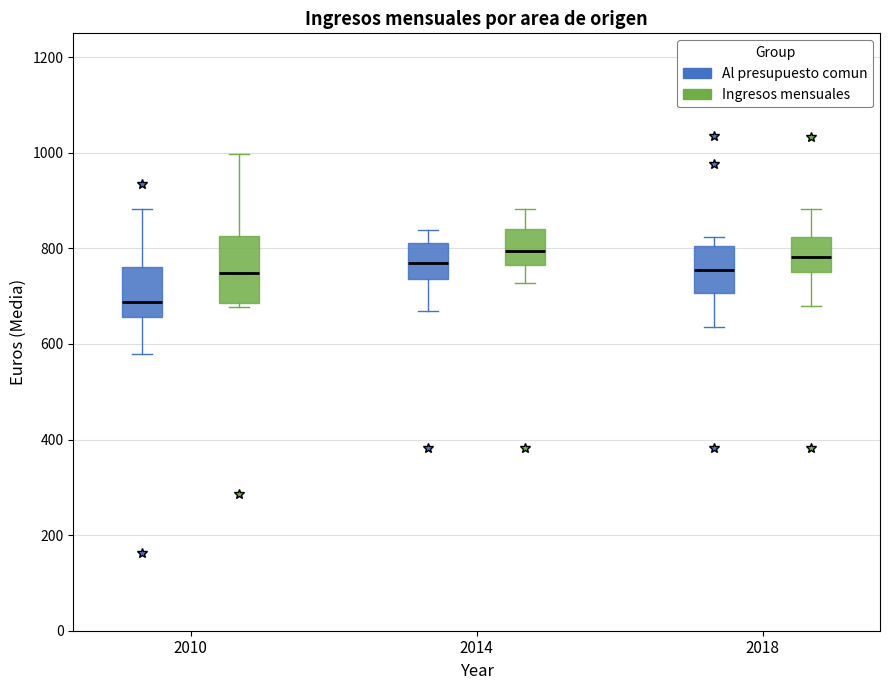

Where does the median line of the box for 2018 (Ingresos mensuales) sit on the y-axis? The values are not printed on the chart, so give them approximately, as read against the axis.

780